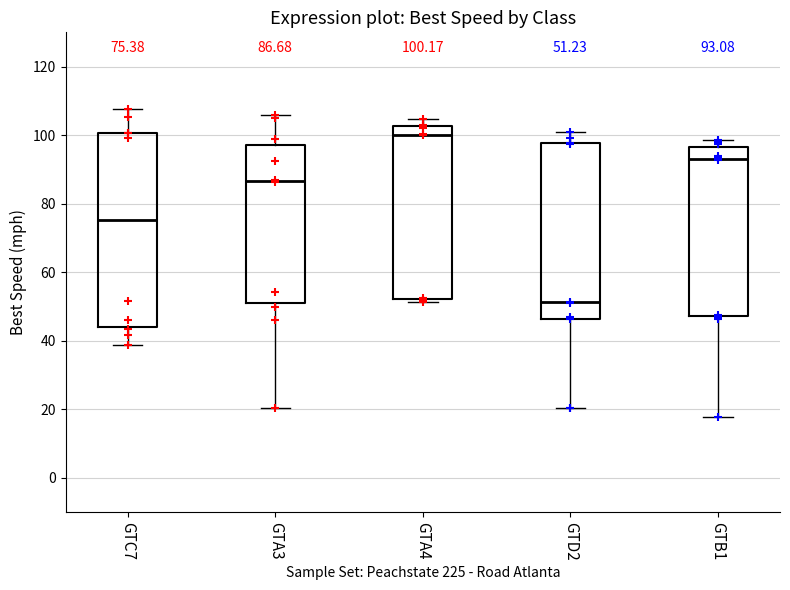

Which box has the lowest median line?

GTD2